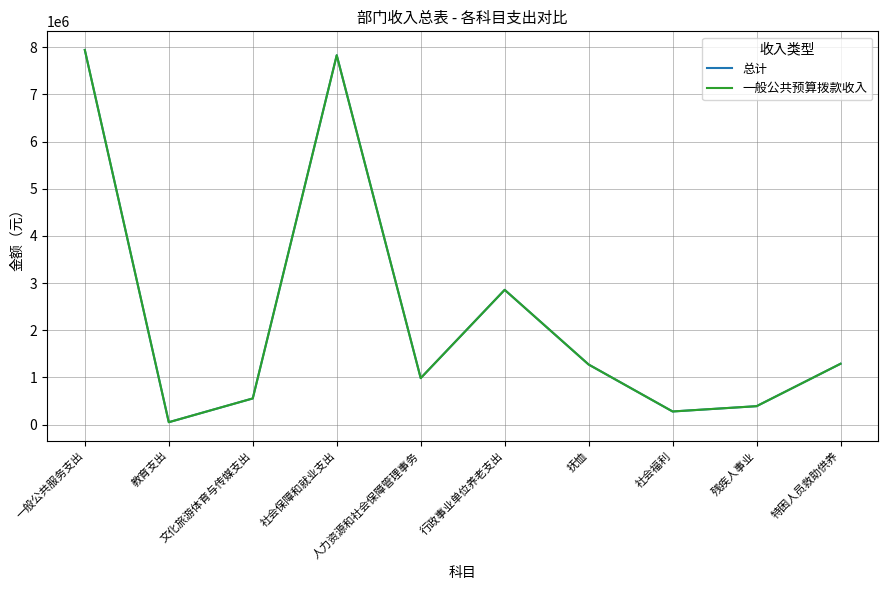

Where is the first local minimum for 总计?

教育支出